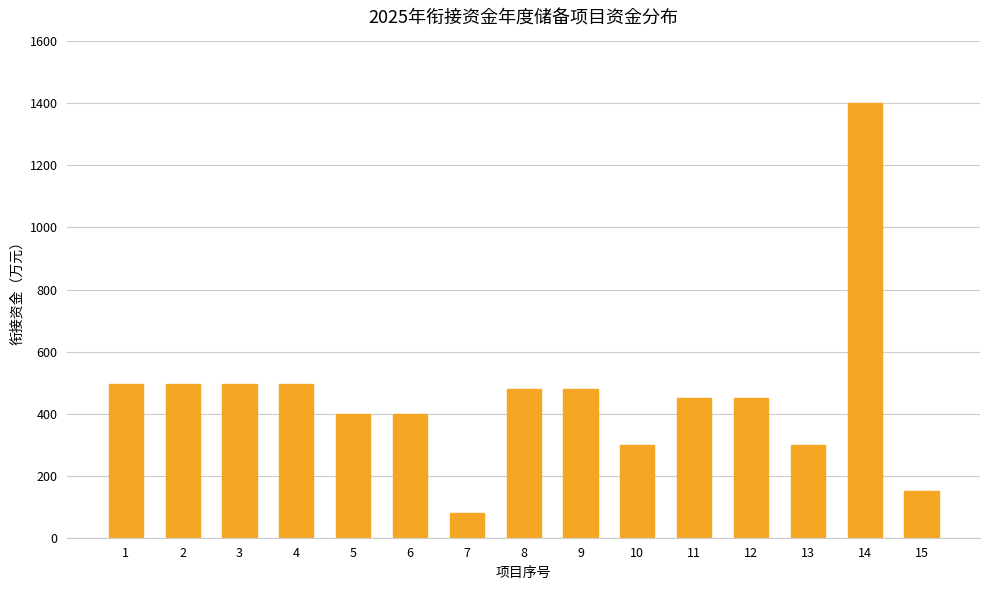

Approximately how many times larger is the value at 7 compared to 2?

0.2